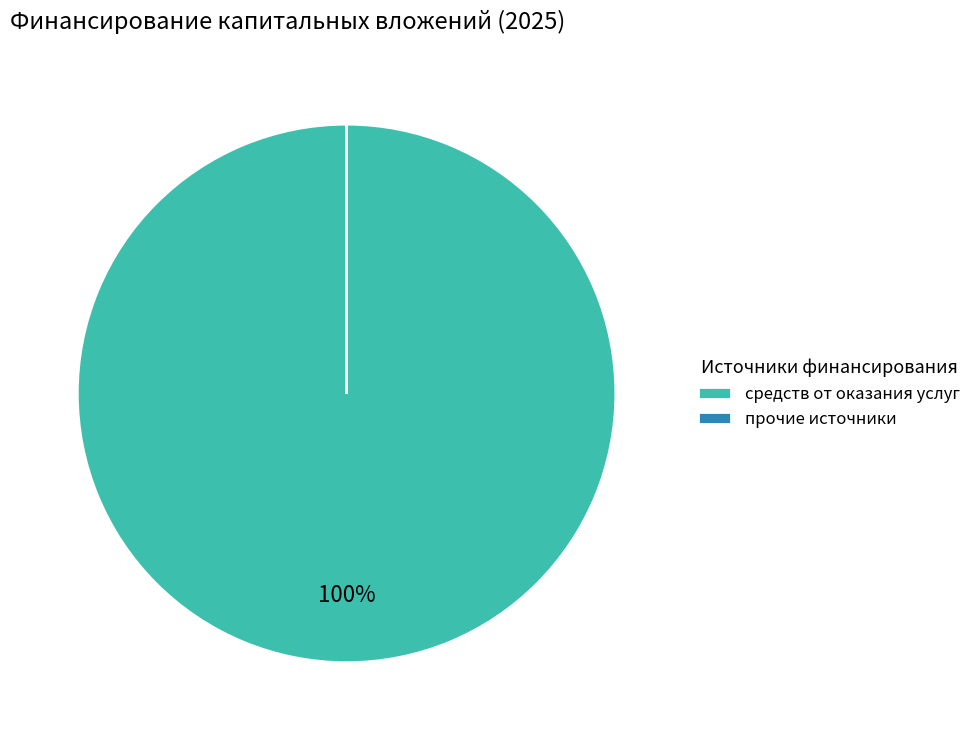

To the nearest percent, what is the average slice percentage?

50%